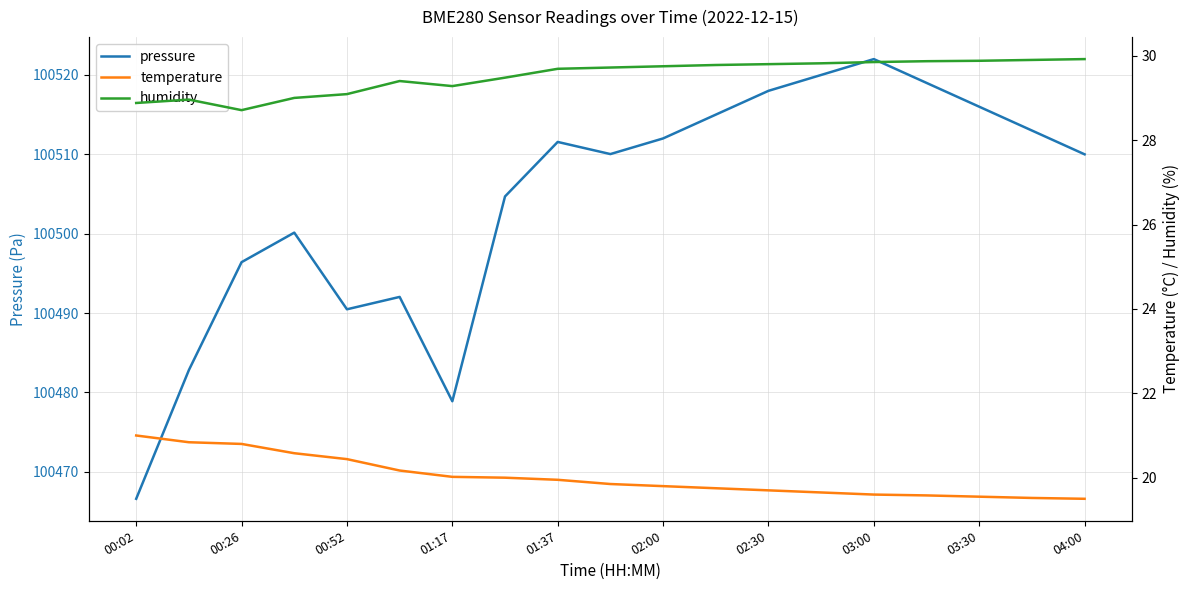

What is the sum of all pressure values?

1909578.6